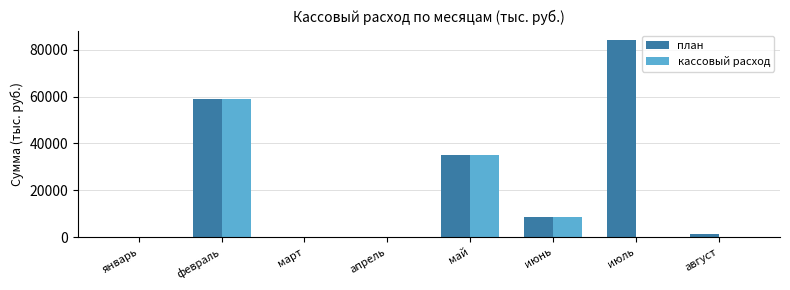

Which series changed the most between май and июль?

план